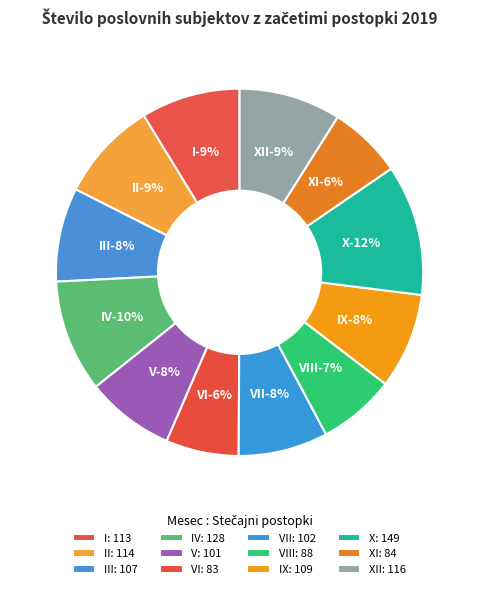

To the nearest percent, what is the difference between the largest and smallest slice percentages?

5%